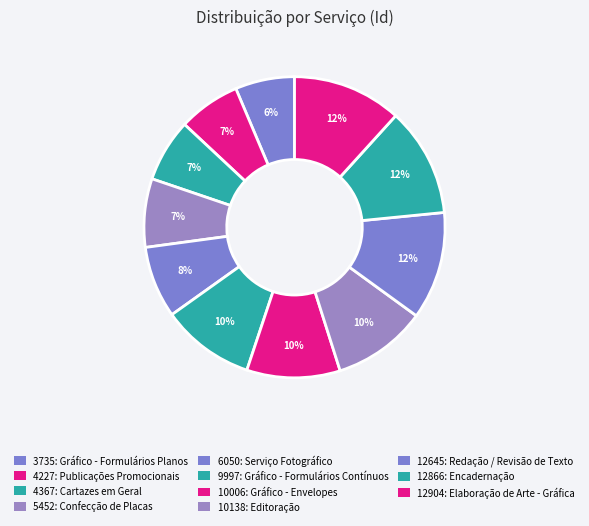

Rank the categories by value from highest to lowest.

12904: Elaboração de Arte - Gráfica, 12866: Encadernação, 12645: Redação / Revisão de Texto, 10138: Editoração, 10006: Gráfico - Envelopes, 9997: Gráfico - Formulários Contínuos, 6050: Serviço Fotográfico, 5452: Confecção de Placas / Quadros, 4367: Cartazes em Geral, 4227: Publicações Promocionais / Editais, 3735: Gráfico - Formulários Planos